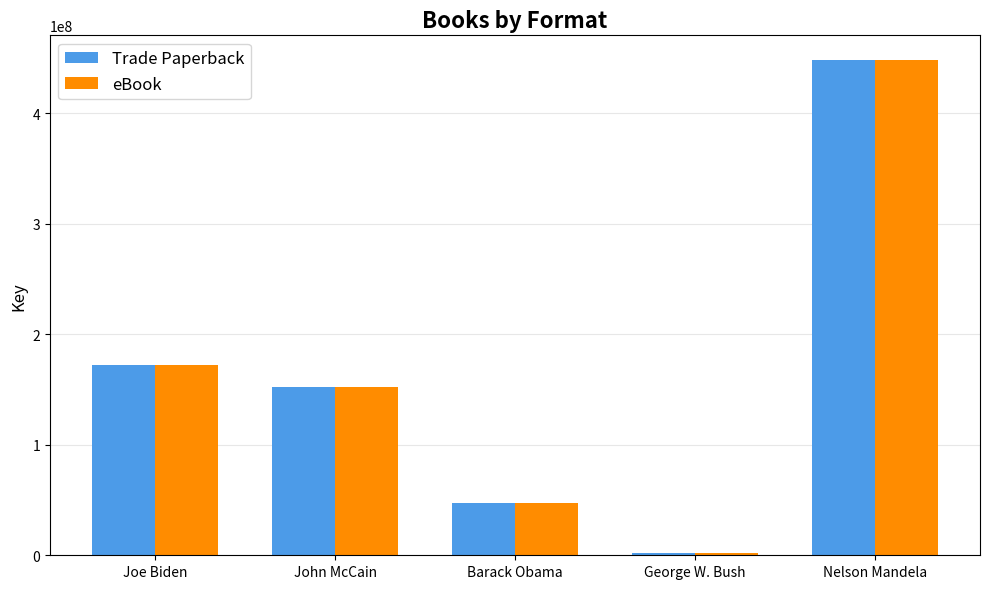

What is the average value of the eBook series?

164345846